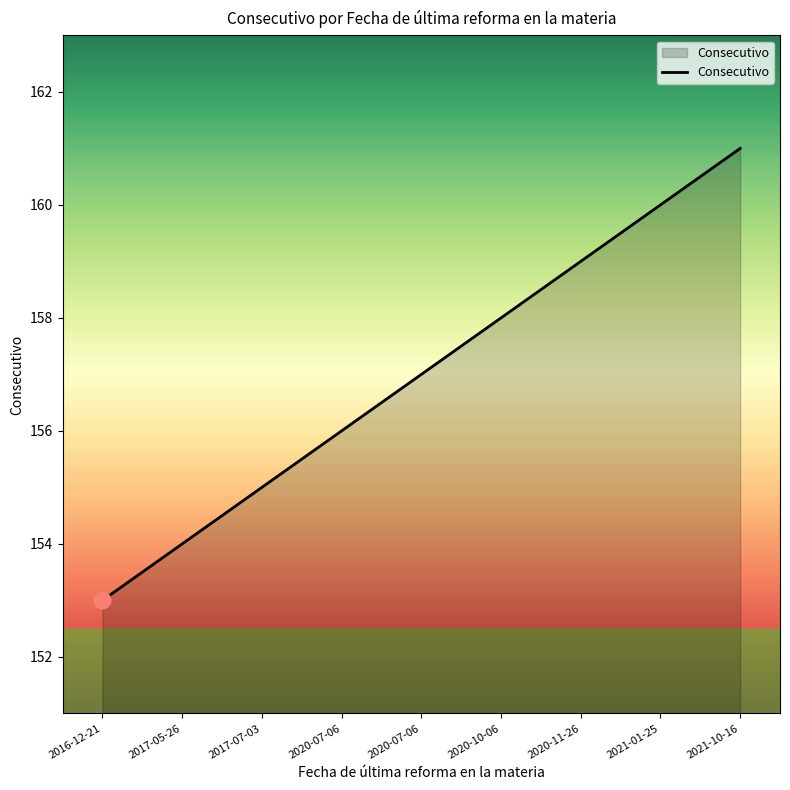

Does the chart have visible grid lines?

No